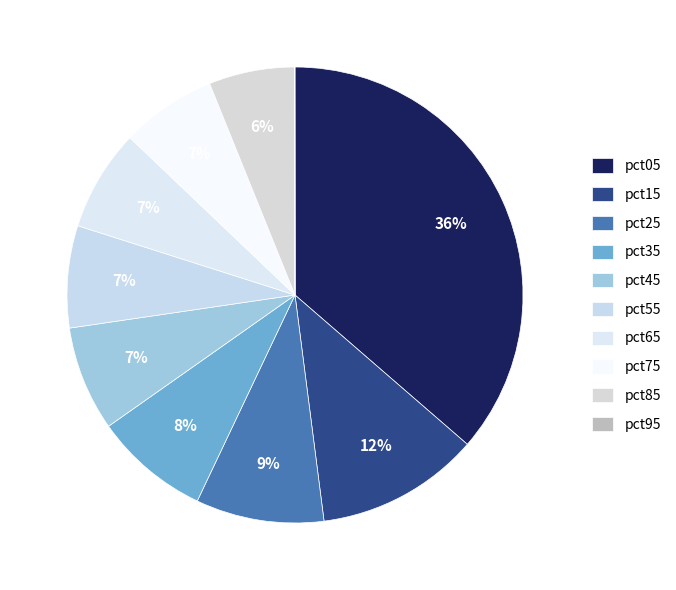

To the nearest percent, what portion does pct15 represent?

12%